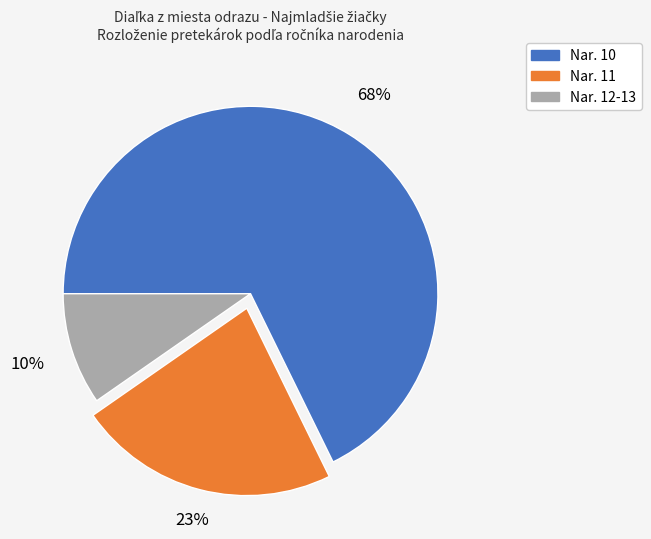

How many segments does this pie chart have?

3